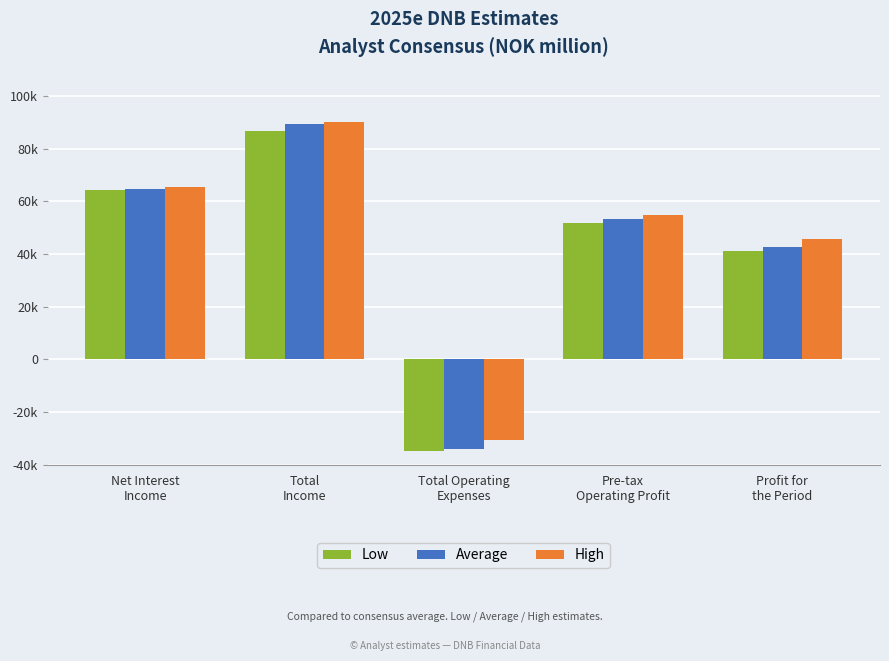

What are all the series names shown in the legend?

Low, Average, High